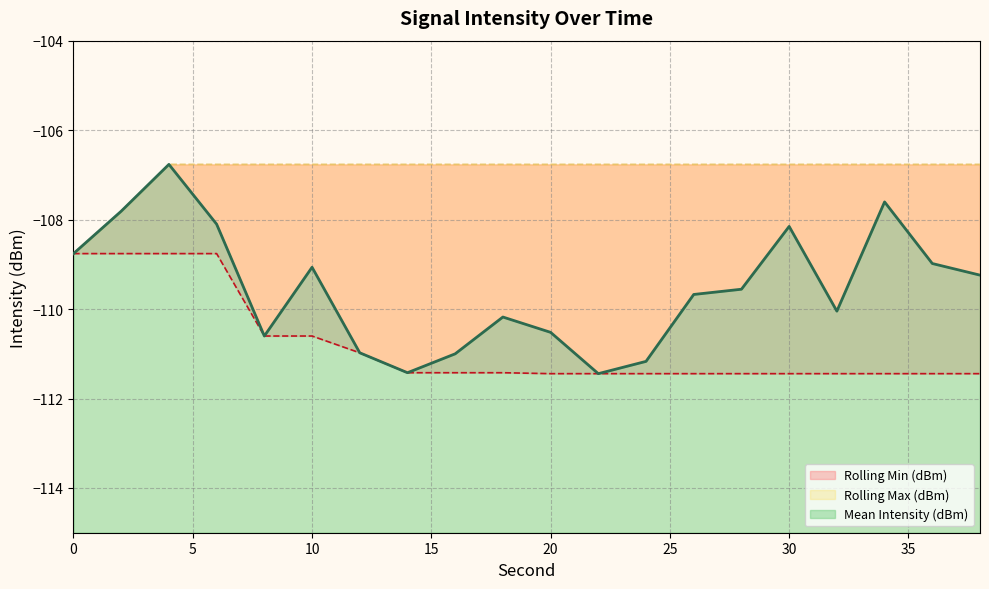

What is the average value of the Rolling Min (dBm) series?

-110.8